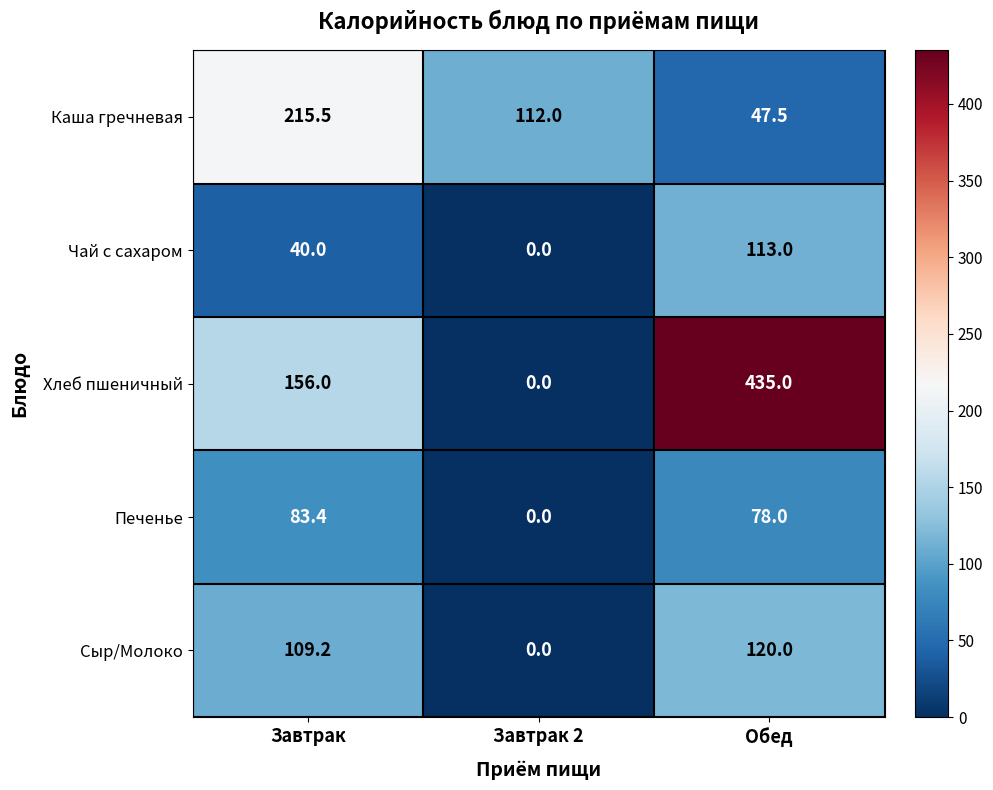

At how many categories does at least one series exceed 107?

3